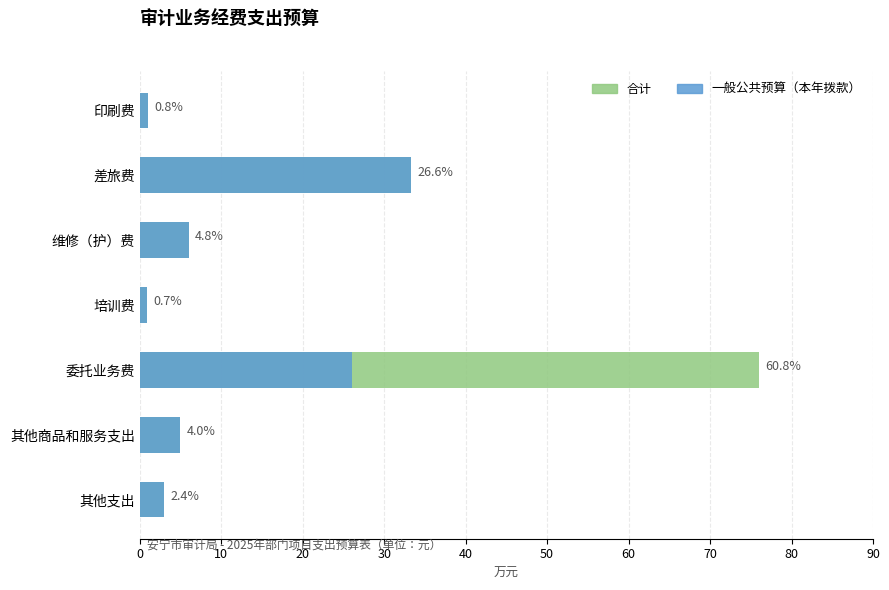

The 合计 series shows 60000 at 维修（护）费. True or false?

True